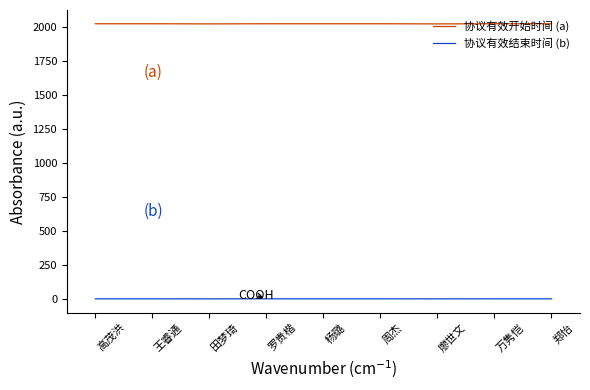

How many lines are shown in the chart?

2